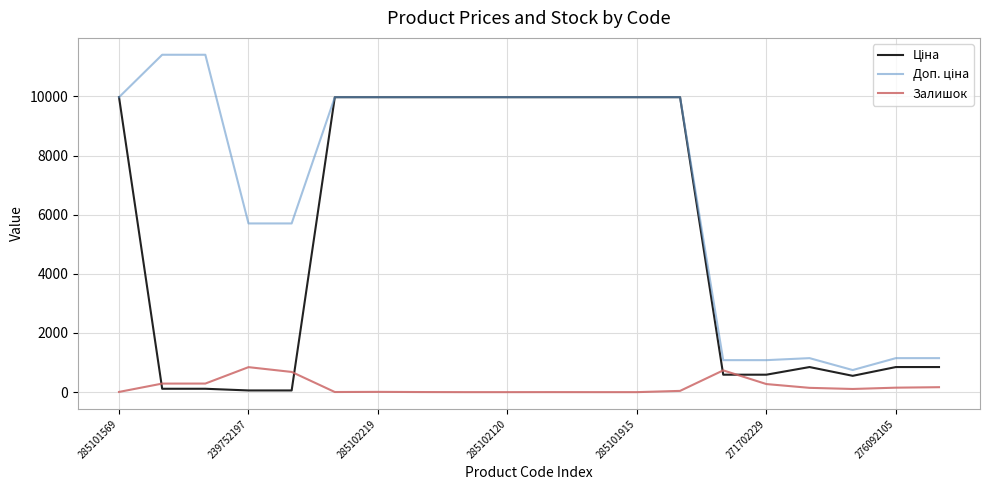

What is the maximum value for Залишок?

845.0